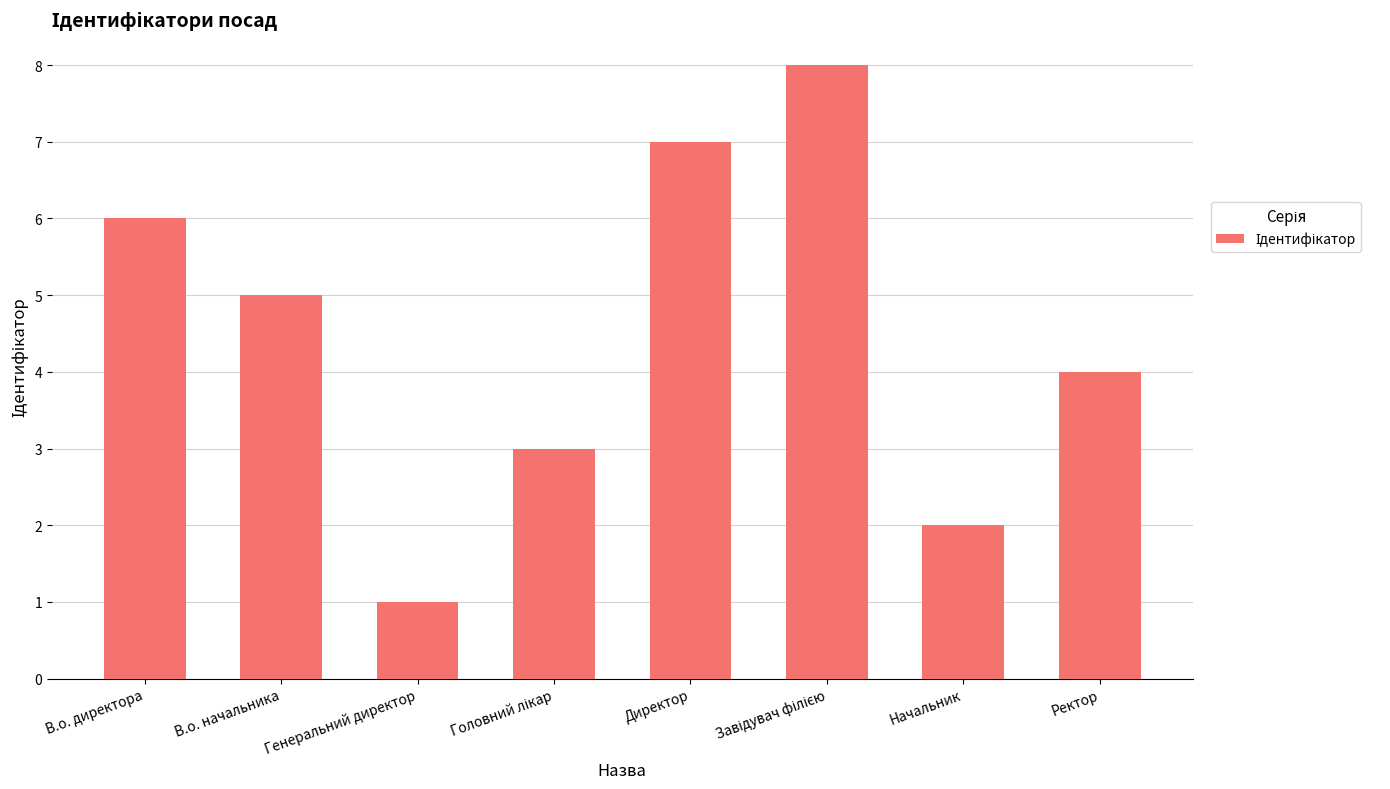

Reading left to right, what are all the values shown in this chart?

6	5	1	3	7	8	2	4